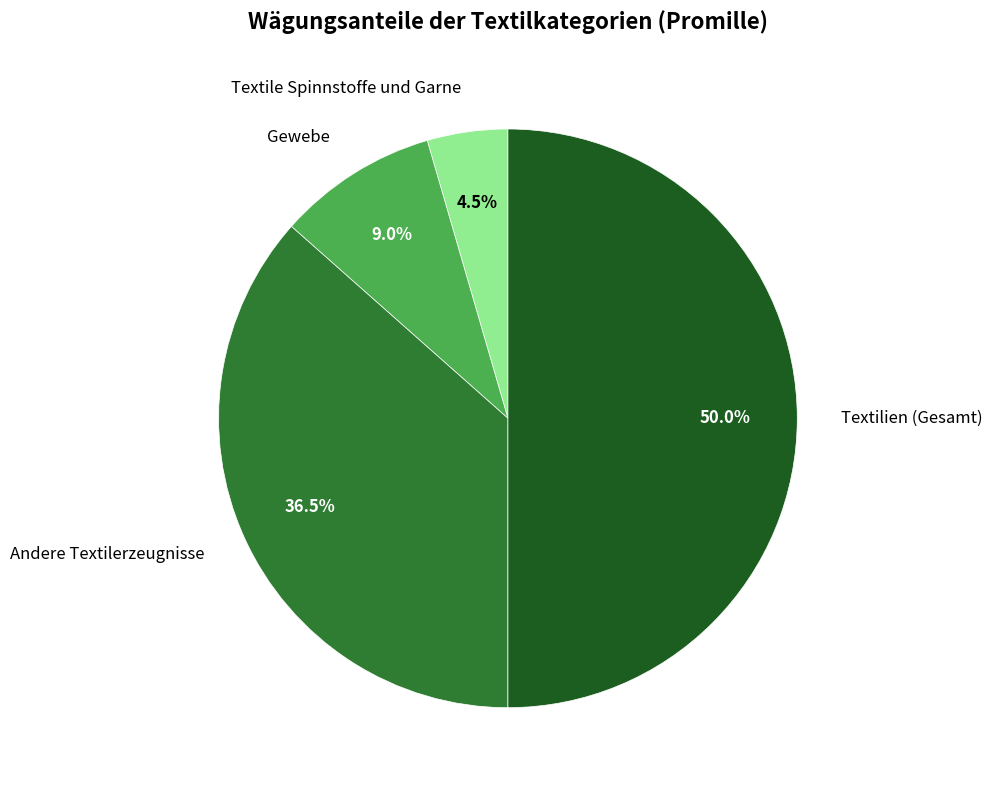

Which slice is the smallest?

Textile Spinnstoffe und Garne